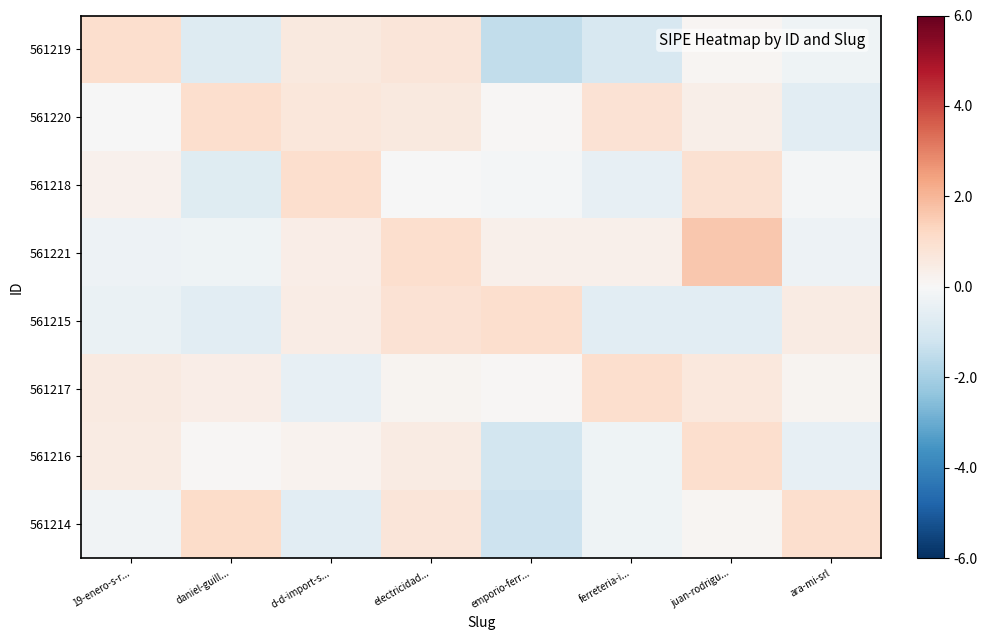

Reading right to left, list all the values displayed in this chart.

561219: ara-mi-srl=-0.2	juan-rodrigu...=0.1	ferreteria-i...=-1.0	emporio-ferr...=-1.5	electricidad...=0.7	d-d-import-s...=0.6	daniel-guill...=-0.8	19-enero-s-r...=1.0
561220: ara-mi-srl=-0.6	juan-rodrigu...=0.4	ferreteria-i...=0.8	emporio-ferr...=0.0	electricidad...=0.6	d-d-import-s...=0.7	daniel-guill...=1.0	19-enero-s-r...=-0.0
561218: ara-mi-srl=-0.1	juan-rodrigu...=0.9	ferreteria-i...=-0.5	emporio-ferr...=-0.1	electricidad...=-0.0	d-d-import-s...=1.0	daniel-guill...=-0.7	19-enero-s-r...=0.3
561221: ara-mi-srl=-0.3	juan-rodrigu...=1.6	ferreteria-i...=0.3	emporio-ferr...=0.3	electricidad...=1.0	d-d-import-s...=0.4	daniel-guill...=-0.3	19-enero-s-r...=-0.3
561215: ara-mi-srl=0.5	juan-rodrigu...=-0.6	ferreteria-i...=-0.6	emporio-ferr...=1.0	electricidad...=0.8	d-d-import-s...=0.5	daniel-guill...=-0.6	19-enero-s-r...=-0.4
561217: ara-mi-srl=0.2	juan-rodrigu...=0.7	ferreteria-i...=1.0	emporio-ferr...=0.1	electricidad...=0.2	d-d-import-s...=-0.5	daniel-guill...=0.4	19-enero-s-r...=0.6
561216: ara-mi-srl=-0.5	juan-rodrigu...=1.0	ferreteria-i...=-0.2	emporio-ferr...=-1.1	electricidad...=0.5	d-d-import-s...=0.2	daniel-guill...=0.1	19-enero-s-r...=0.5
561214: ara-mi-srl=1.0	juan-rodrigu...=0.1	ferreteria-i...=-0.3	emporio-ferr...=-1.3	electricidad...=0.7	d-d-import-s...=-0.6	daniel-guill...=1.1	19-enero-s-r...=-0.2